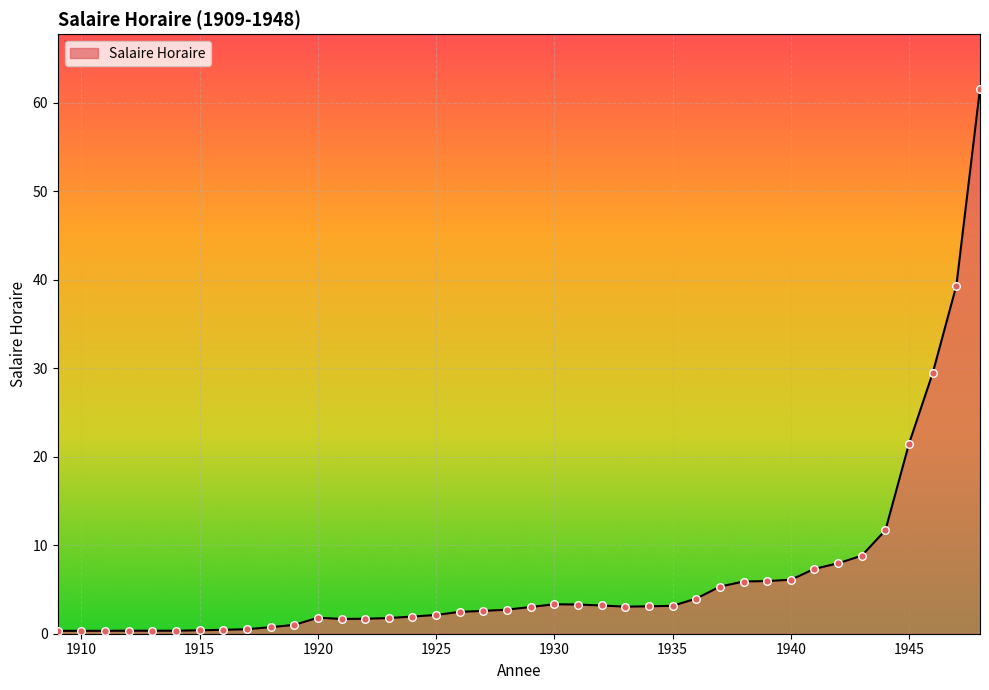

What is the maximum value shown in the chart?

61.6